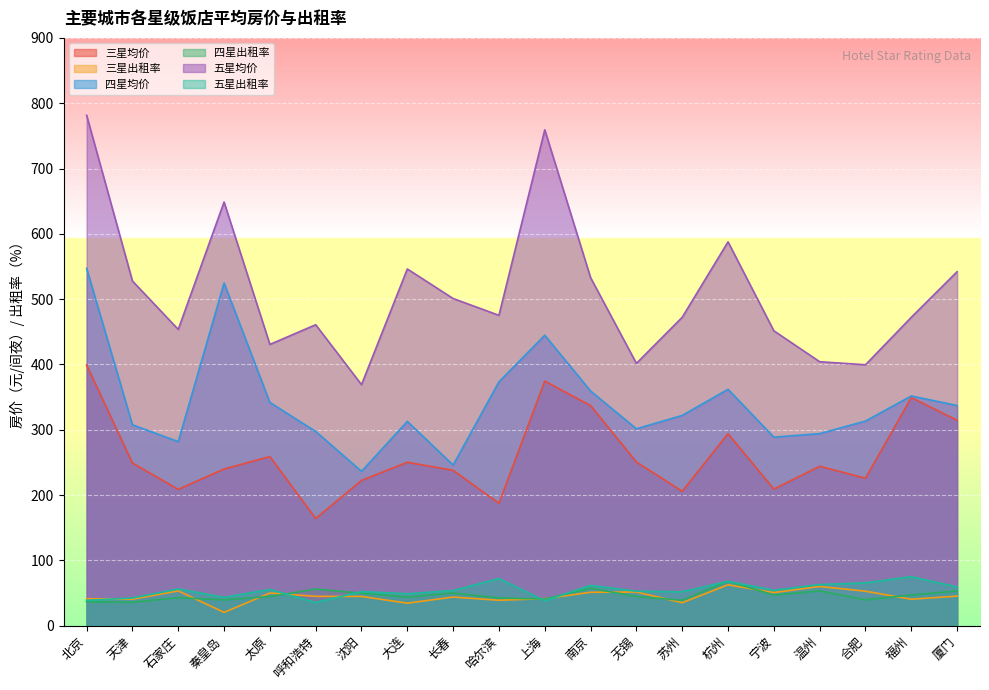

What is the average value of the 三星出租率 series?

45.2